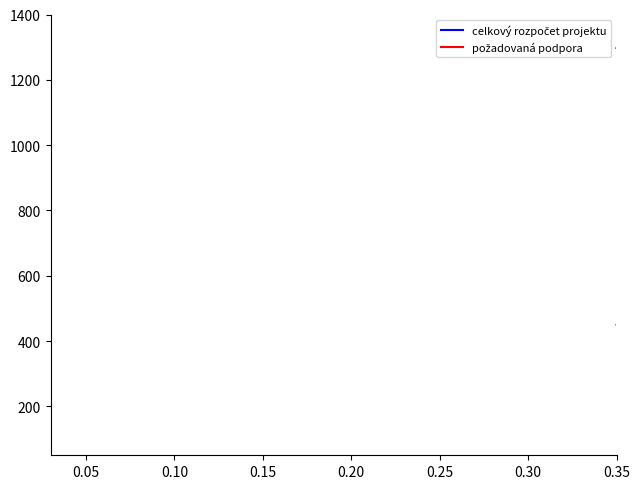

What is the sum of all celkový rozpočet projektu values?

6250.2